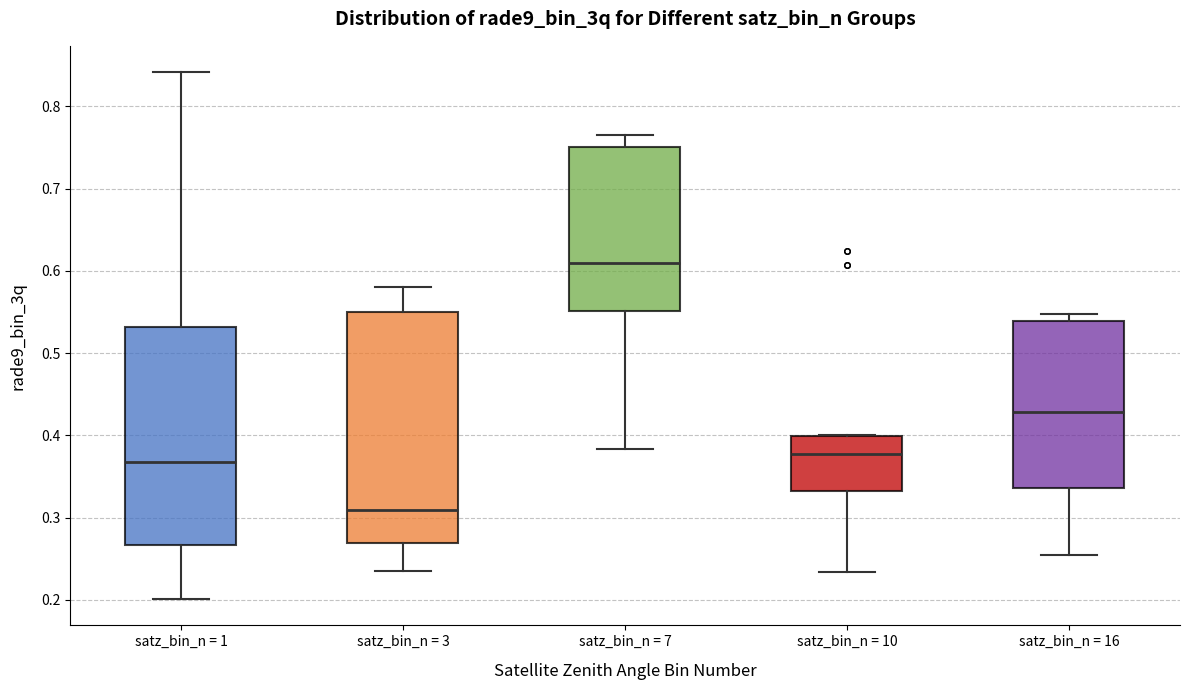

Where is the upper edge of the box for satz_bin_n = 1 on the y-axis? The values are not printed on the chart, so give them approximately, as read against the axis.

0.53